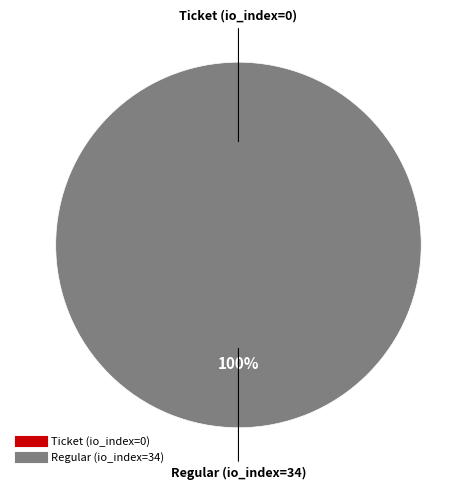

Which slice represents more than half of the pie?

Regular (io_index=34)